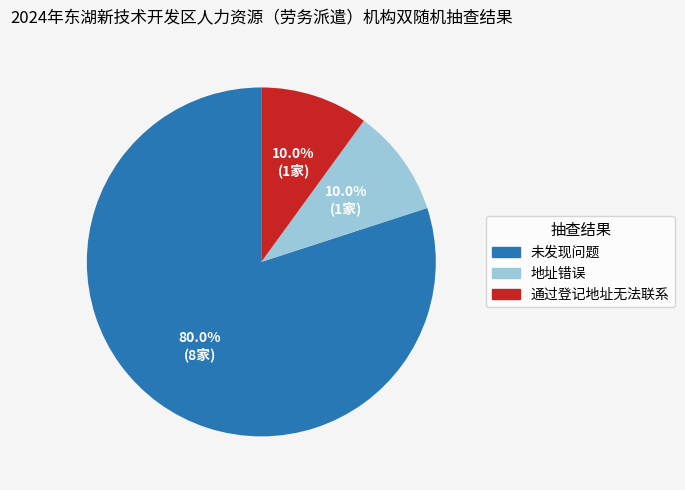

To the nearest percent, what is the combined percentage of 地址错误 and 通过登记地址无法联系?

20%